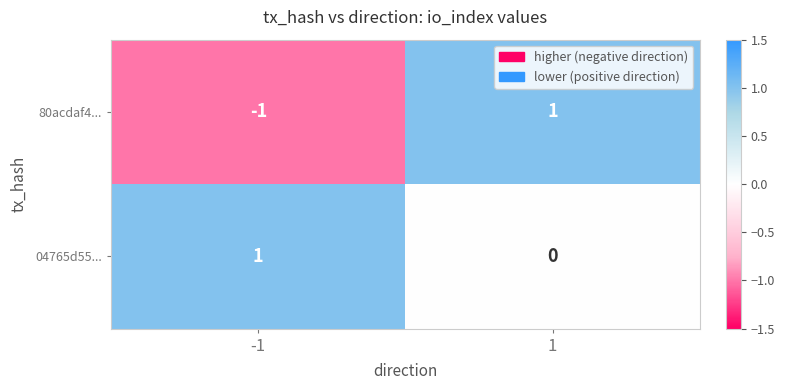

At how many categories does at least one series exceed 0?

2